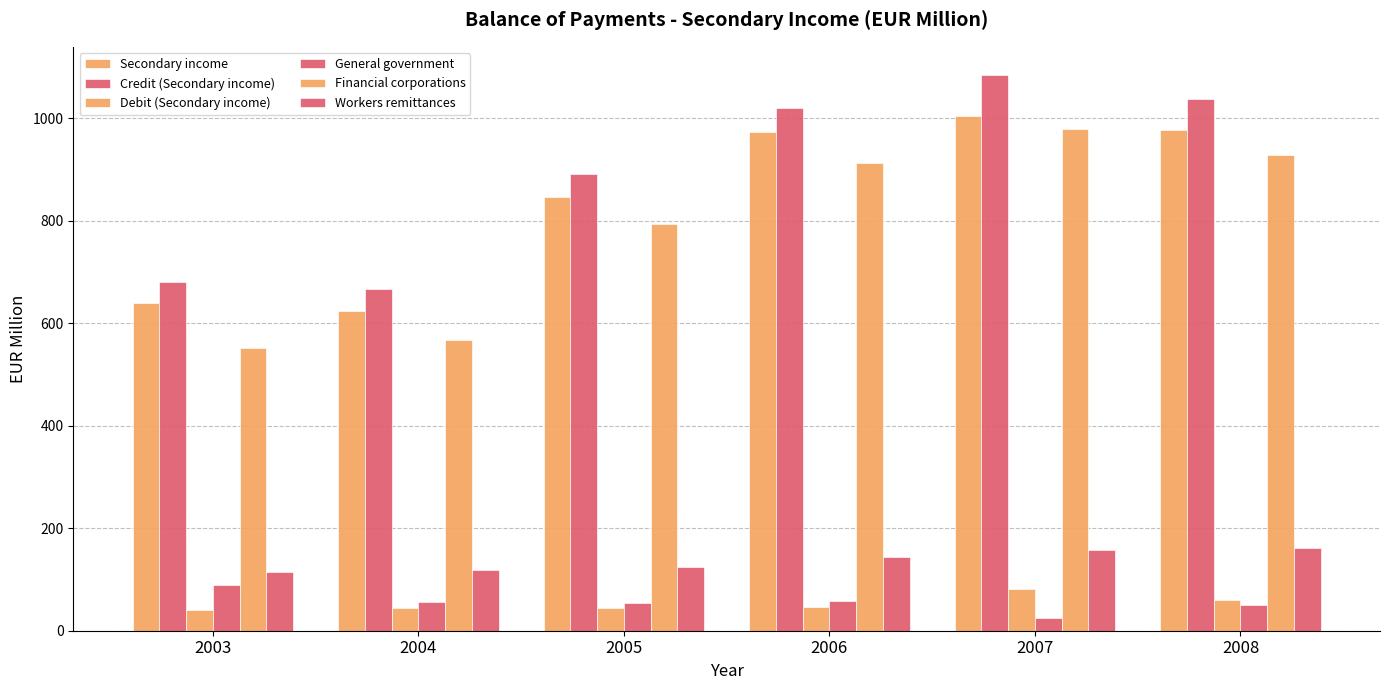

Which series has the widest spread of values?

Financial corporations